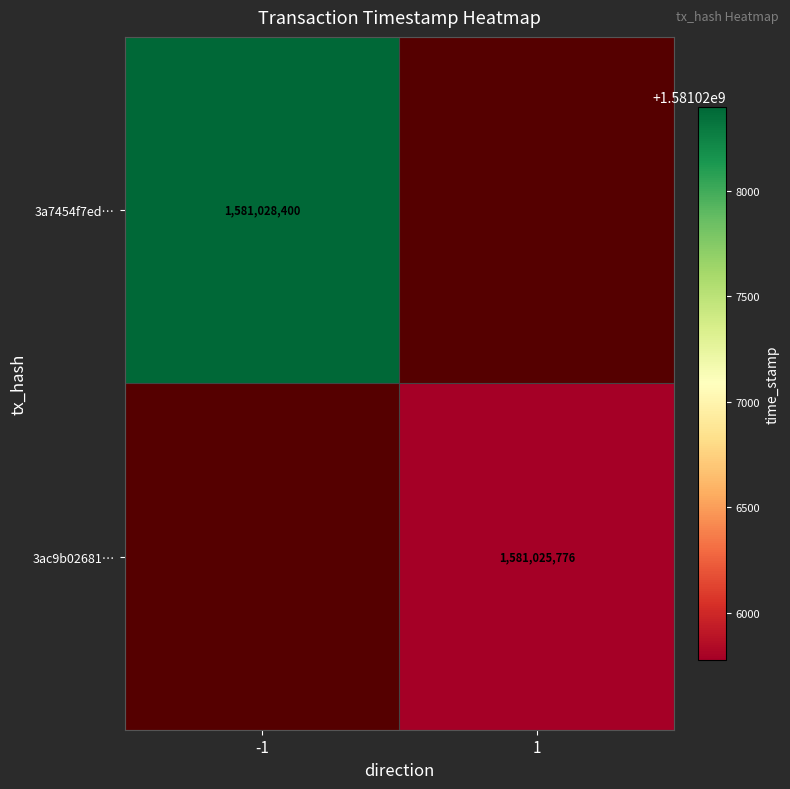

At which category does the chart reach its minimum across all series?

1